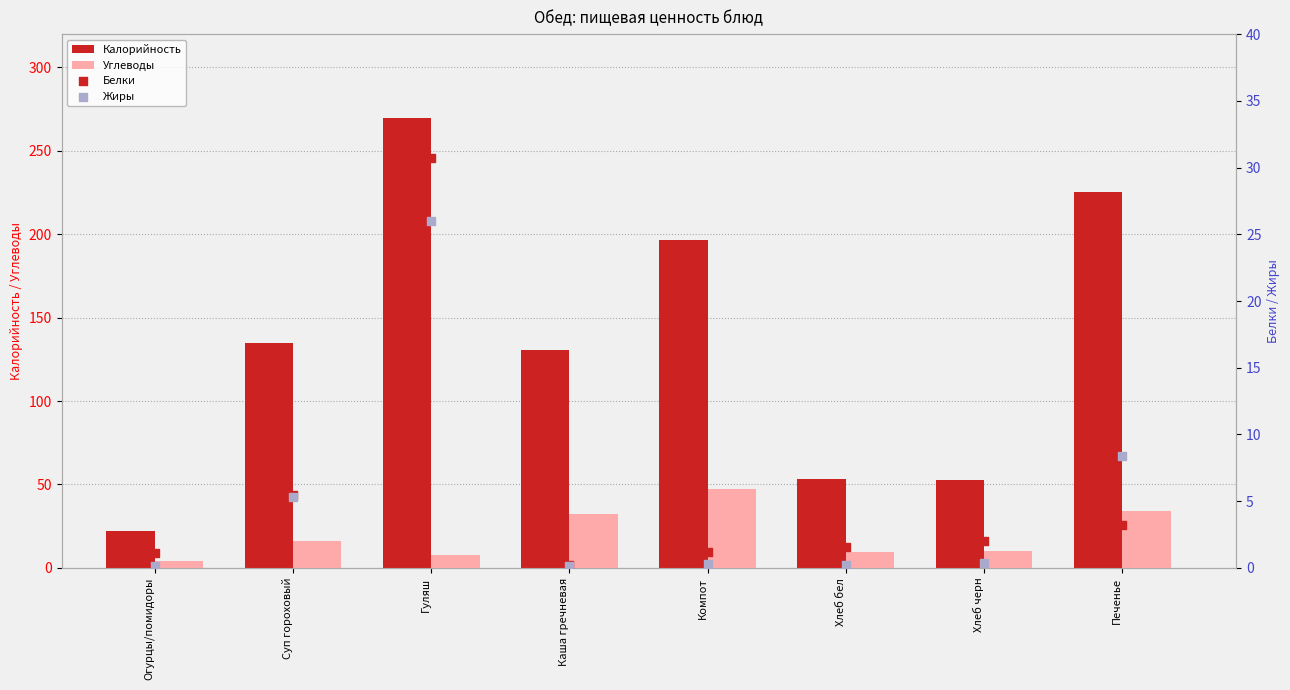

Which series contains the lowest Y value?

Жиры